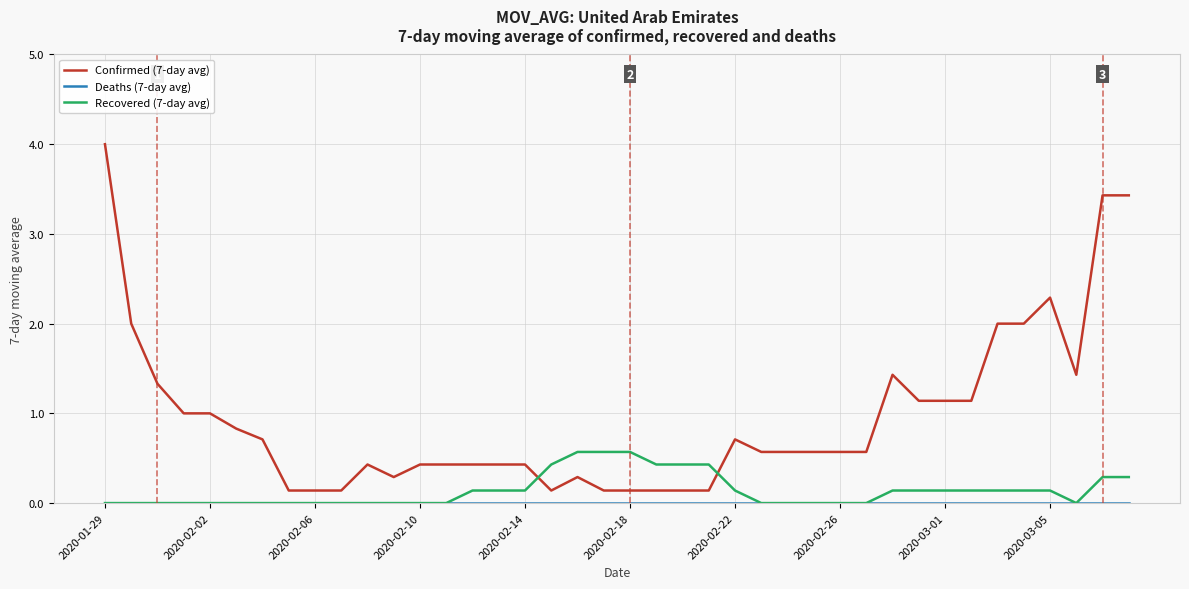

Which series has the largest total across all categories?

Confirmed (7-day avg)